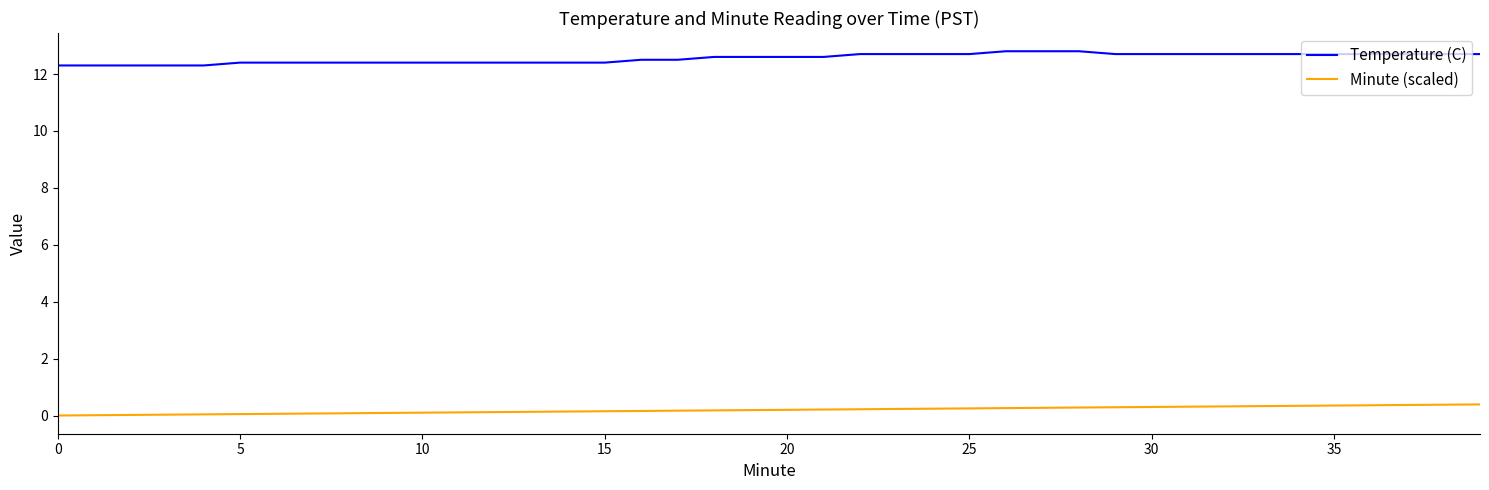

What is the difference between the maximum and minimum values in the Minute (scaled) series?

0.4